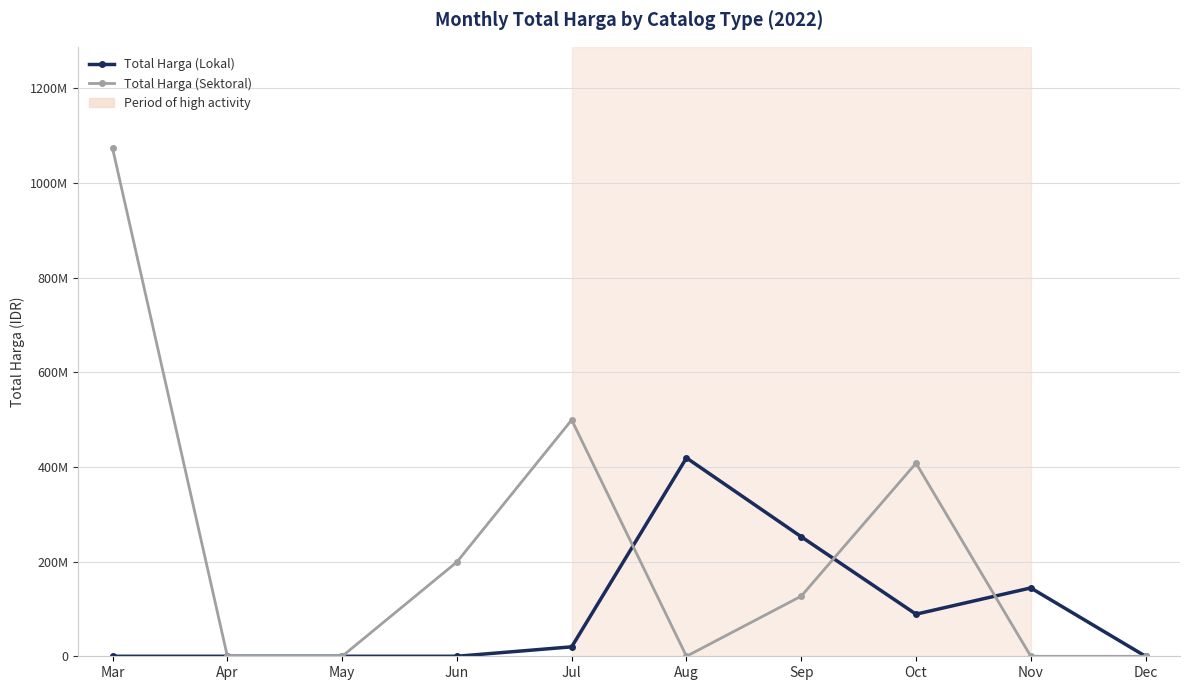

Between Mar and Dec, which series saw the biggest shift?

Total Harga (Sektoral)